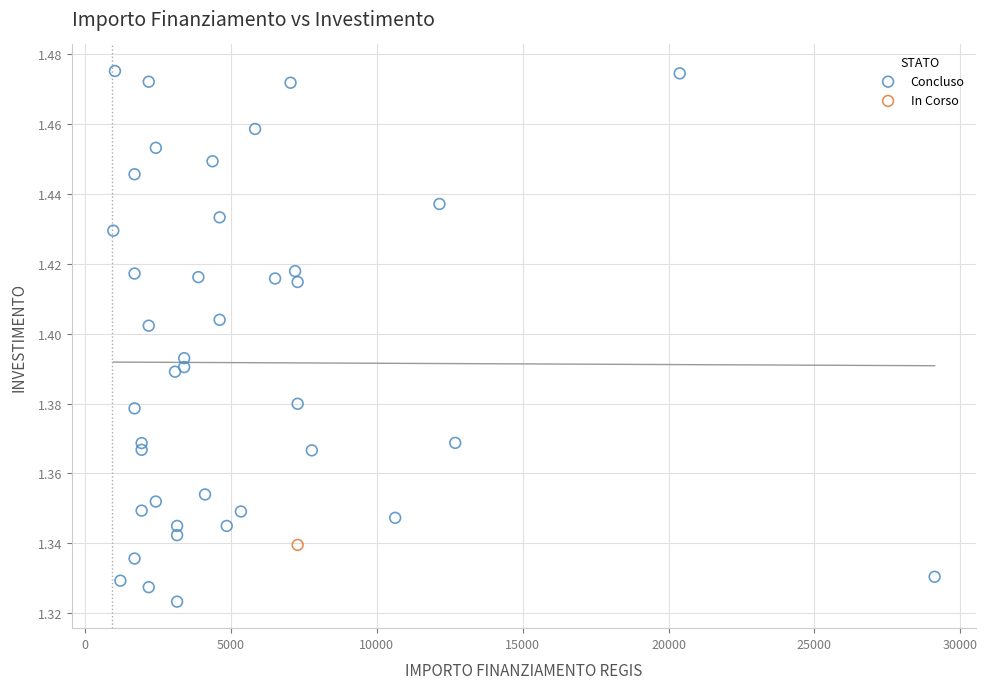

What are all the series names shown in the legend?

Concluso, In Corso